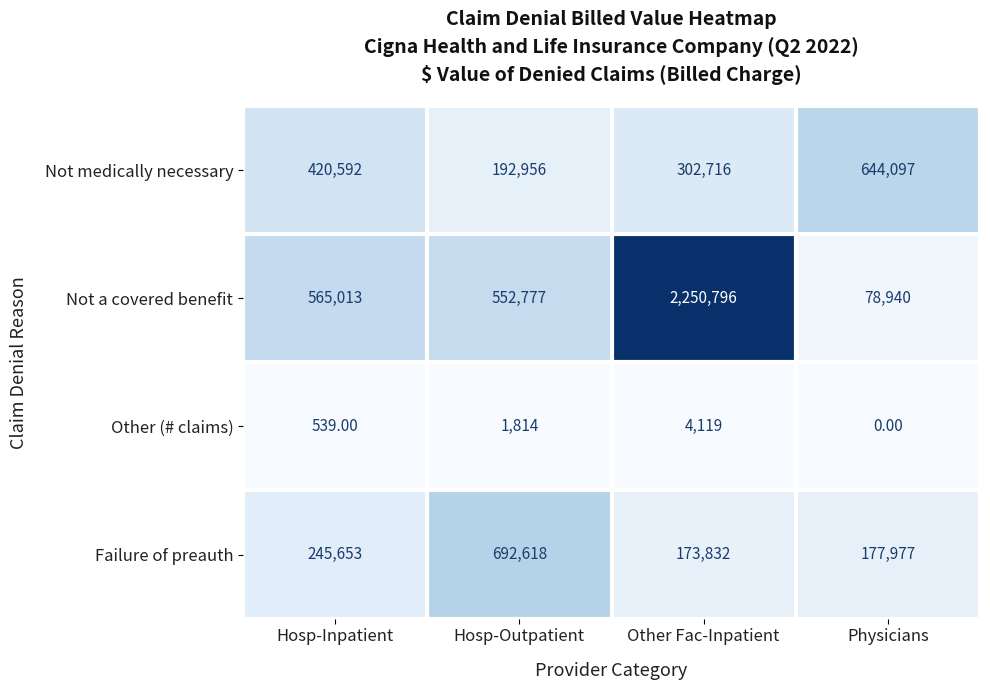

How many distinct data groups are displayed?

4